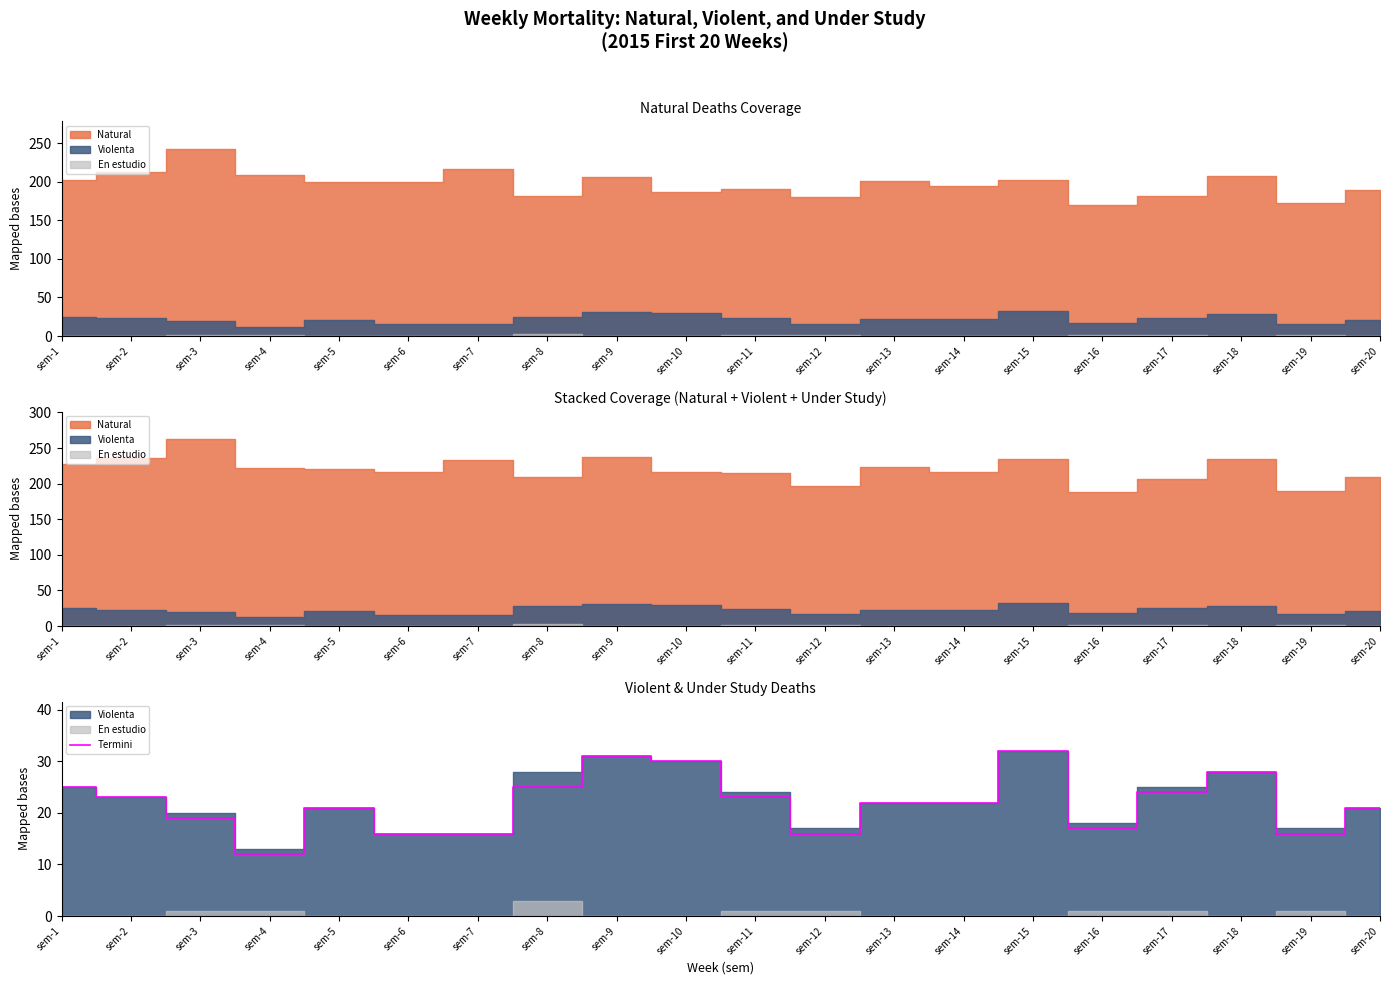

At which label does the data first exceed 22?

sem-1